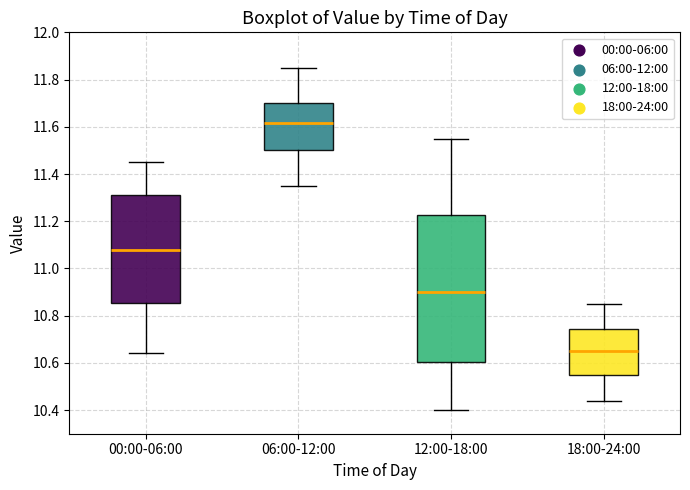

Reading left to right, read every box against the y-axis: the position of its median line, the range the box covers, and the ends of its whiskers. The values are not printed on the chart, so give them approximately, as read against the axis.

00:00-06:00: median 11.08, box 10.86 to 11.32, whiskers 10.64 to 11.46
06:00-12:00: median 11.62, box 11.50 to 11.70, whiskers 11.36 to 11.86
12:00-18:00: median 10.90, box 10.60 to 11.22, whiskers 10.40 to 11.56
18:00-24:00: median 10.66, box 10.56 to 10.74, whiskers 10.44 to 10.86